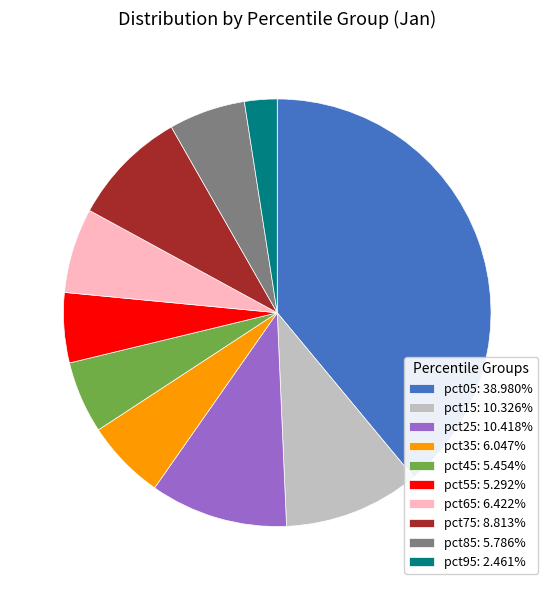

Is it true that pct45 is 1% of the pie?

False